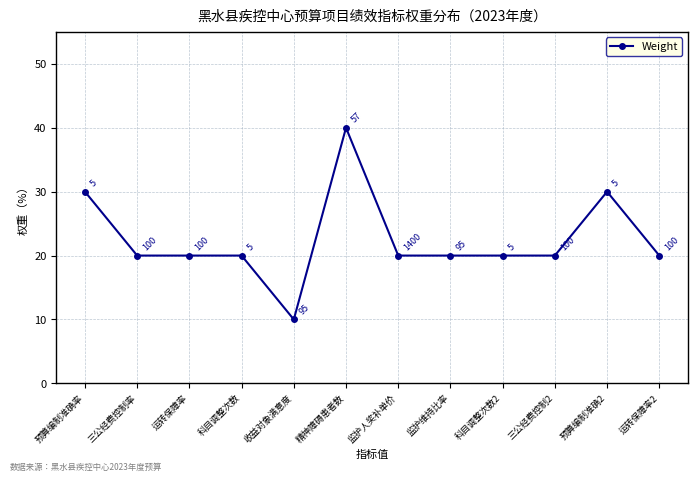

What is the difference between the maximum and minimum values?

30